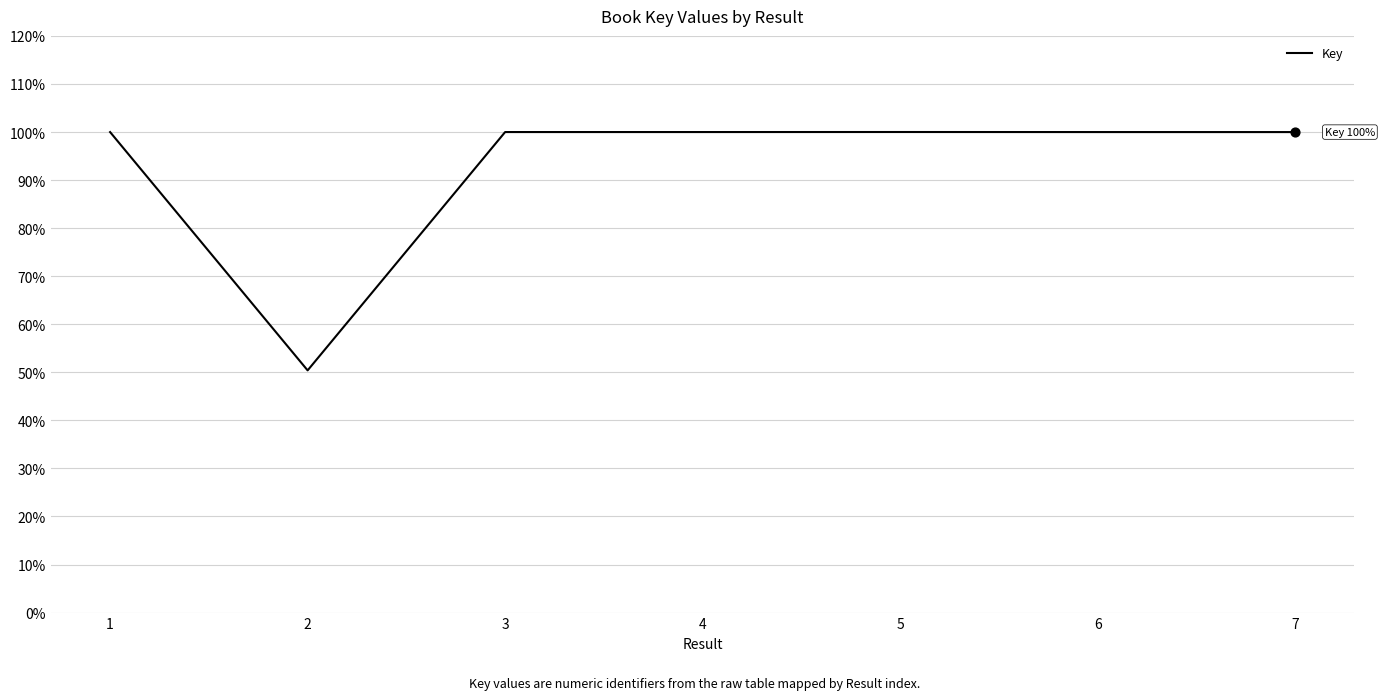

Which has a higher value, 2 or 5?

5